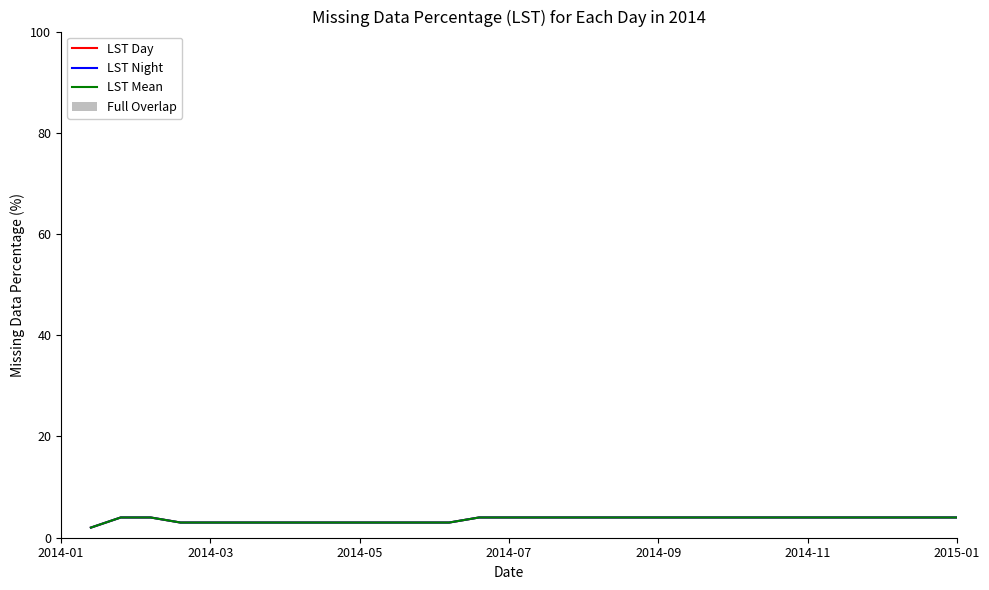

True or false: LST Mean and LST Day intersect in this chart.

False